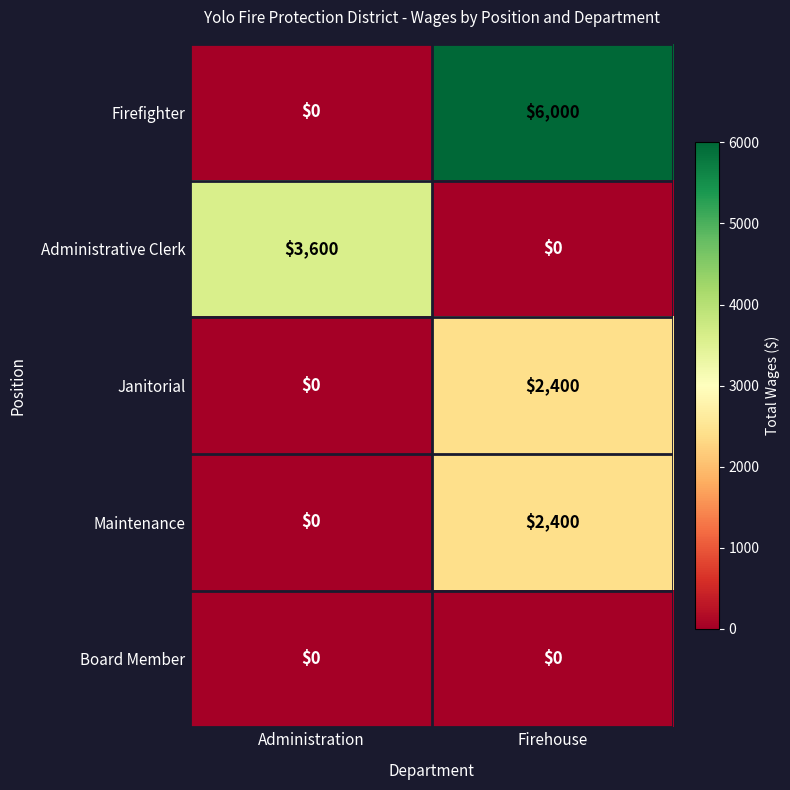

List the labels in order of Janitorial value, smallest first.

Administration, Firehouse